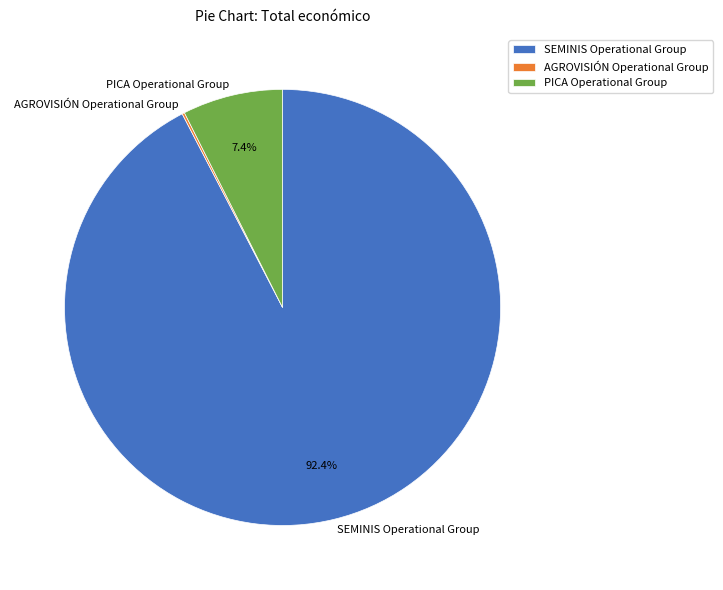

To the nearest percent, what percentage of the pie is PICA Operational Group?

7%